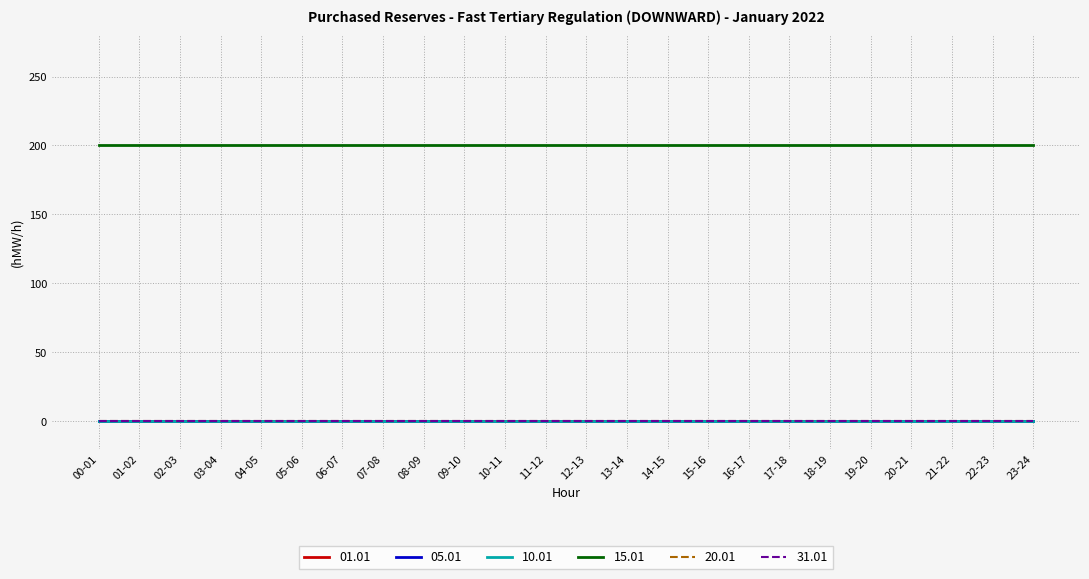

Rank the series at 15-16 from highest to lowest value.

15.01, 01.01, 05.01, 10.01, 20.01, 31.01